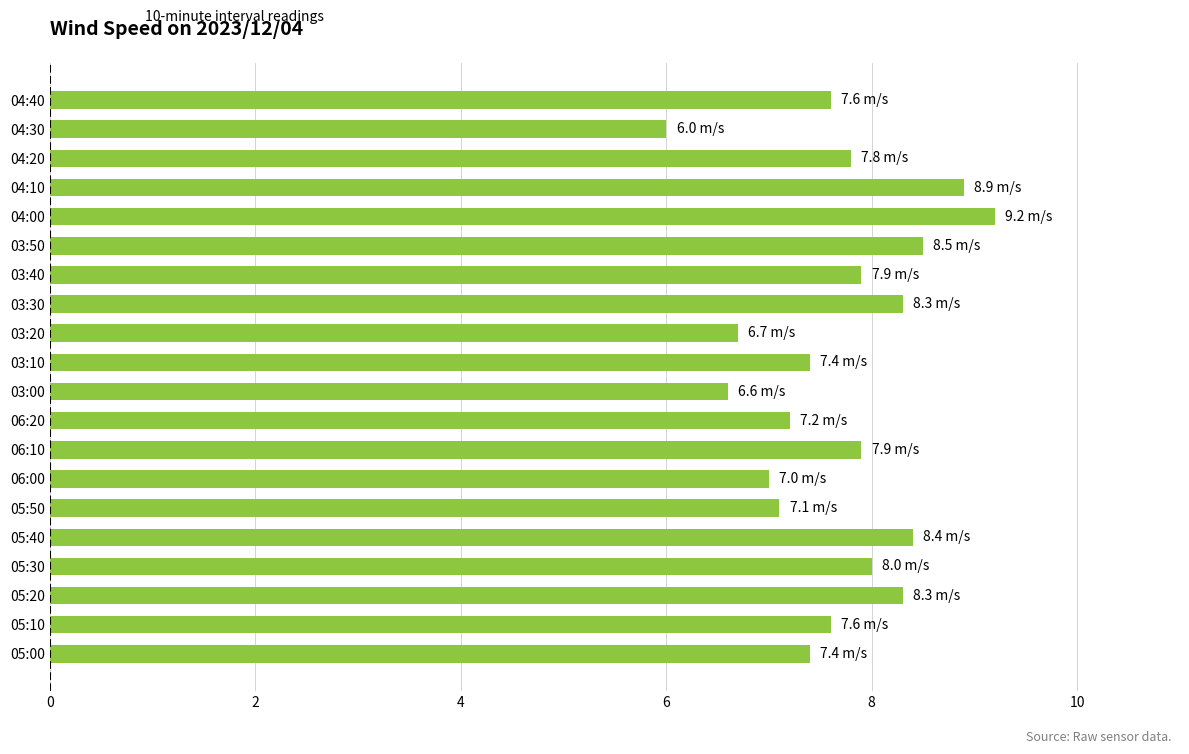

What is the change in value from 05:40 to 04:00?

+0.8